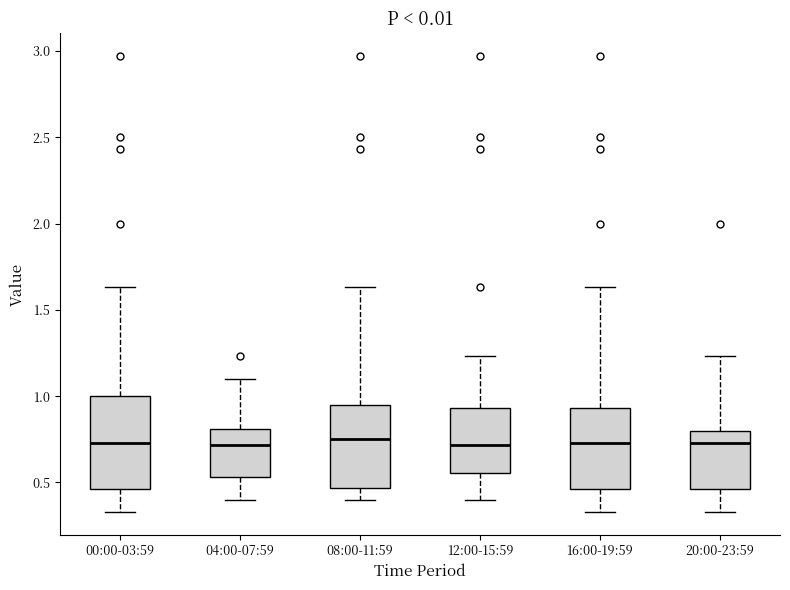

Reading left to right, transcribe this box plot: for each box, give where its median line is, the range the box spans, and where its two whiskers end, as read against the y-axis. The values are not printed on the chart, so give them approximately, as read against the axis.

00:00-03:59: median 0.75, box 0.45 to 1.00, whiskers 0.35 to 1.65
04:00-07:59: median 0.70, box 0.55 to 0.80, whiskers 0.40 to 1.10
08:00-11:59: median 0.75, box 0.45 to 0.95, whiskers 0.40 to 1.65
12:00-15:59: median 0.70, box 0.55 to 0.95, whiskers 0.40 to 1.25
16:00-19:59: median 0.75, box 0.45 to 0.95, whiskers 0.35 to 1.65
20:00-23:59: median 0.75, box 0.45 to 0.80, whiskers 0.35 to 1.25